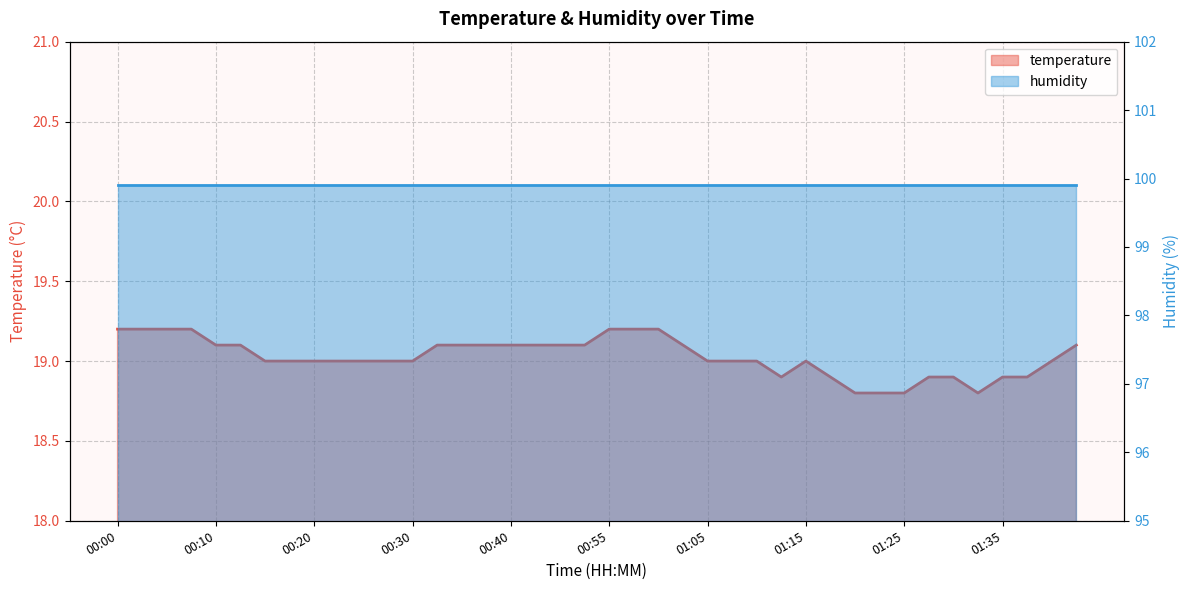

What is the value of the 11th point from the left?

19.0